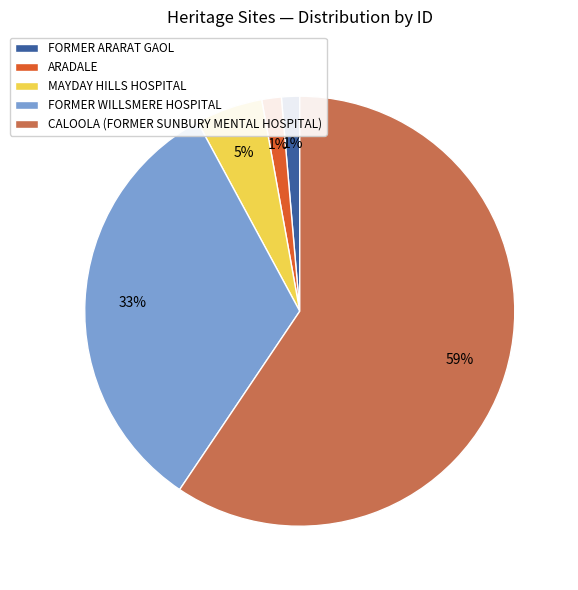

Which category has the biggest portion of the pie?

CALOOLA (FORMER SUNBURY MENTAL HOSPITAL)